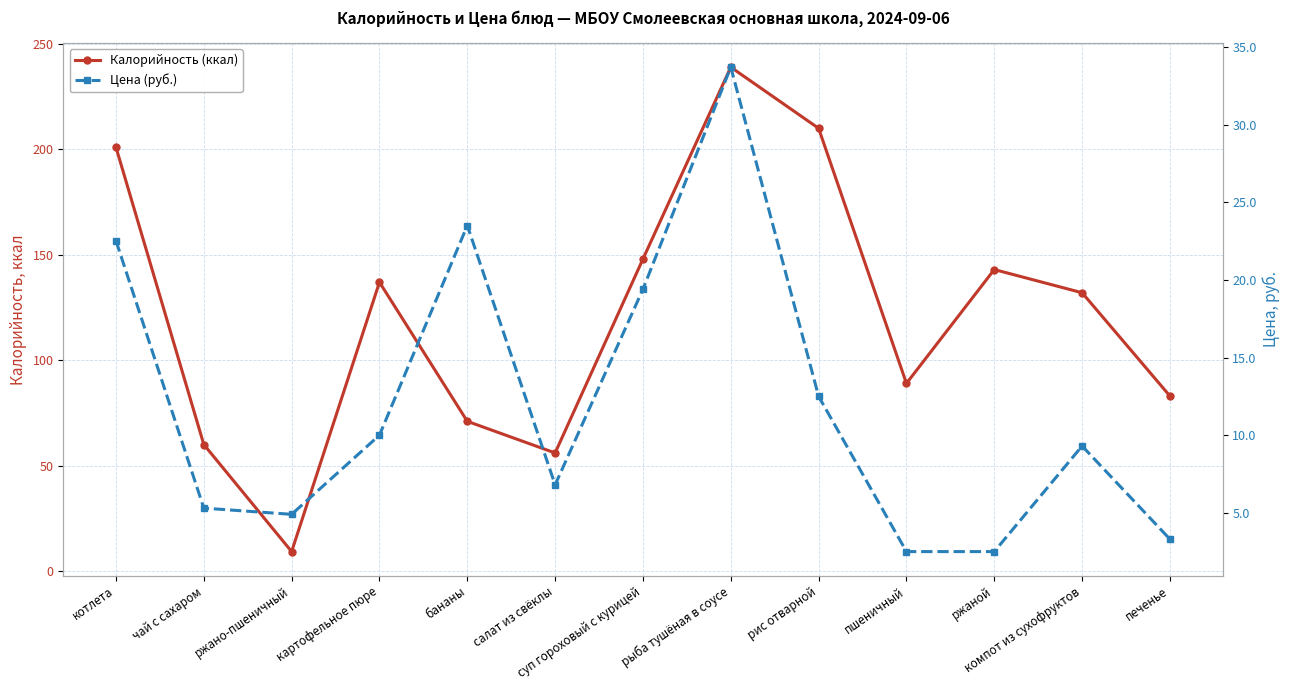

List the labels in order of Калорийность (ккал) value, smallest first.

ржано-пшеничный, салат из свёклы, чай с сахаром, бананы, печенье, пшеничный, компот из сухофруктов, картофельное пюре, ржаной, суп гороховый с курицей, котлета, рис отварной, рыба тушёная в соусе